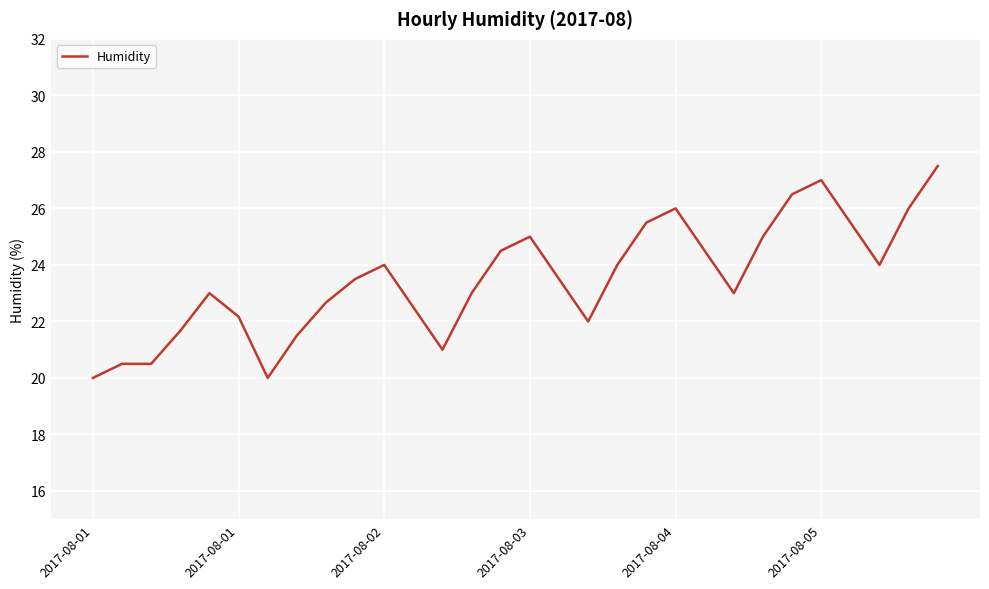

Does the chart have visible grid lines?

Yes